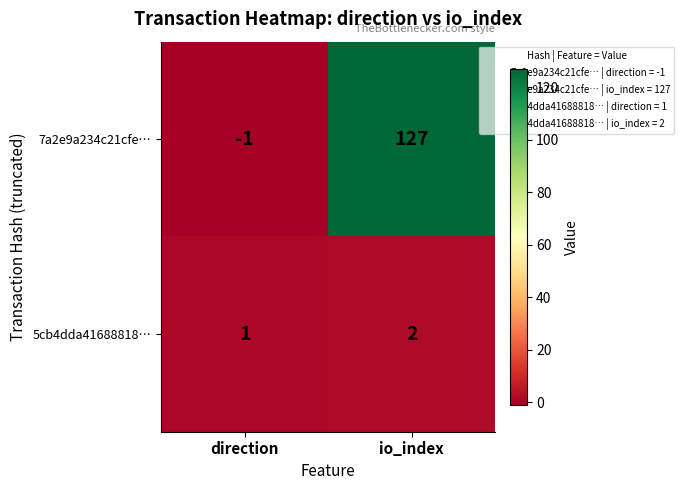

What is the highest value of the 7a2e9a234c21cfe… series?

127